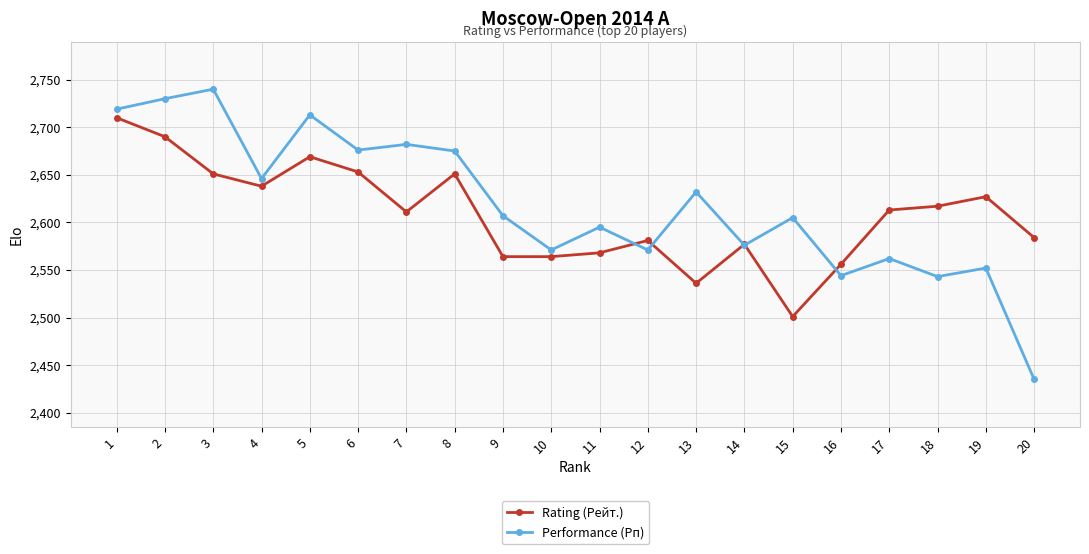

Is the value of Rating (Рейт.) at 17 greater than the value of Performance (Рп) at 18?

Yes